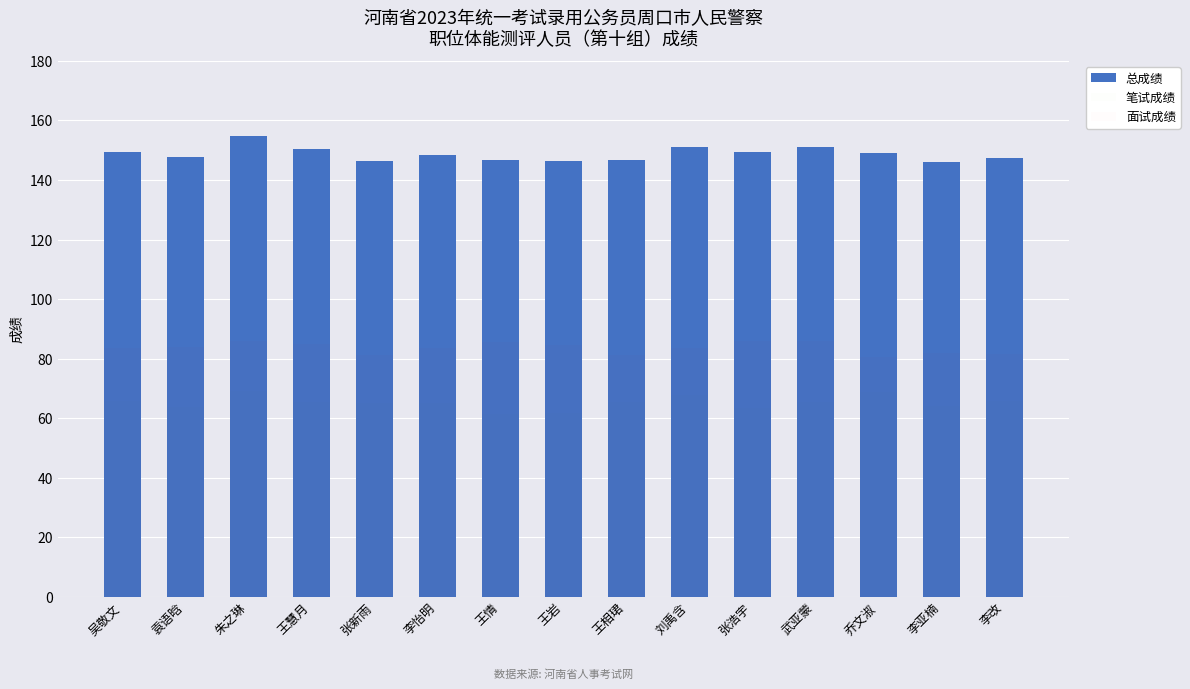

What is the approximate value at 朱之琳?

154.9